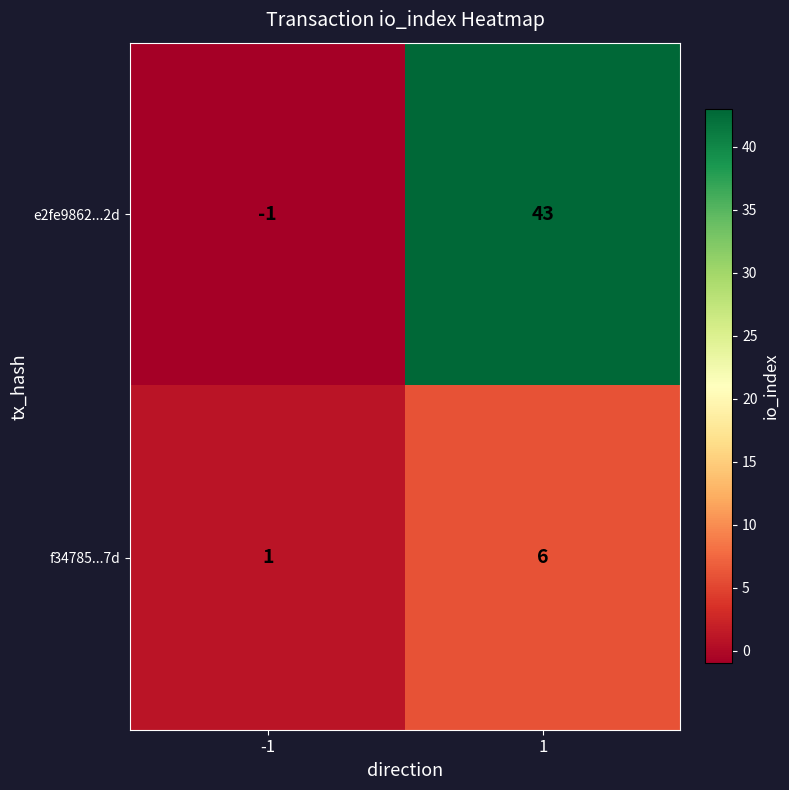

What is the approximate value of f34785...7d at 1?

6